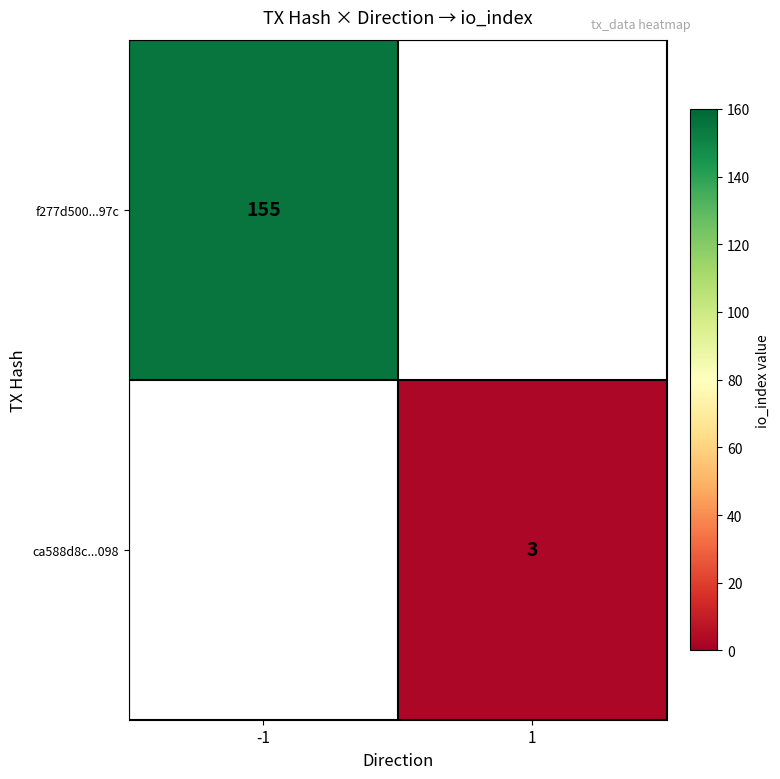

The value of f277d500...97c at -1 is 155. True or false?

True